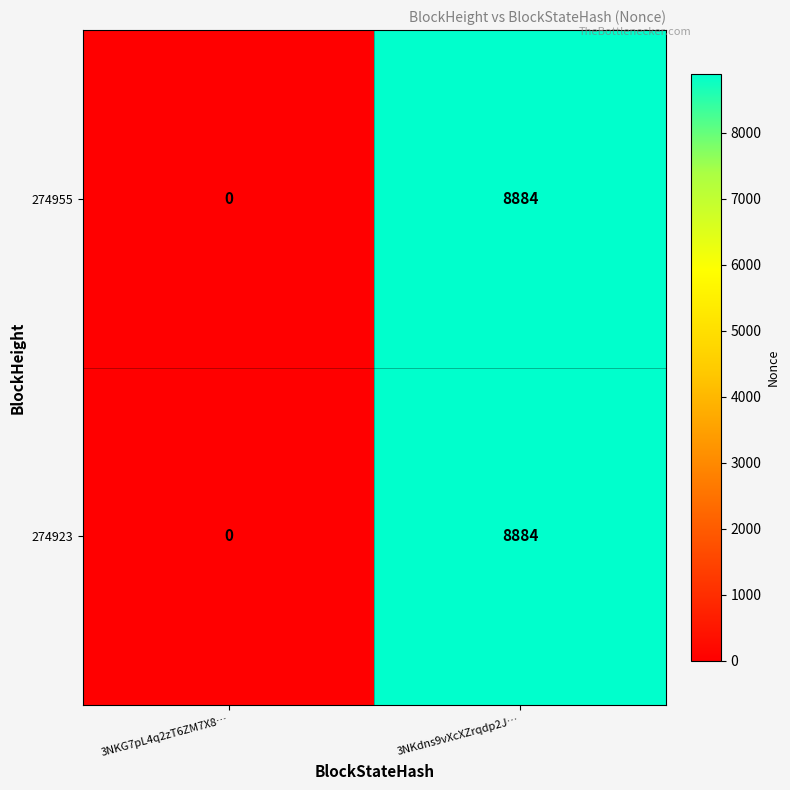

List the labels in order of 274955 value, smallest first.

3NKG7pL4q2zT6ZM7X8…, 3NKdns9vXcXZrqdp2J…